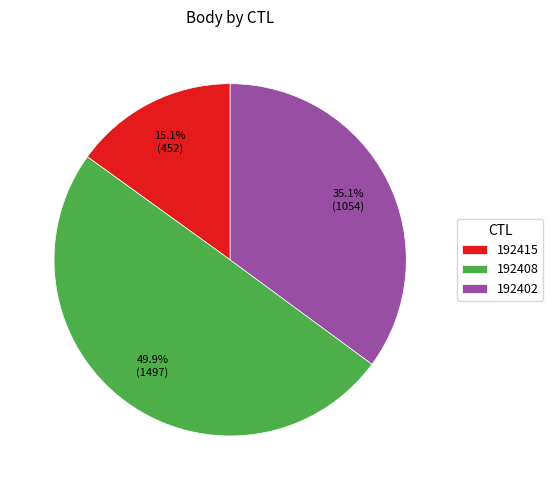

Does 192402 account for over 50% of the chart?

No